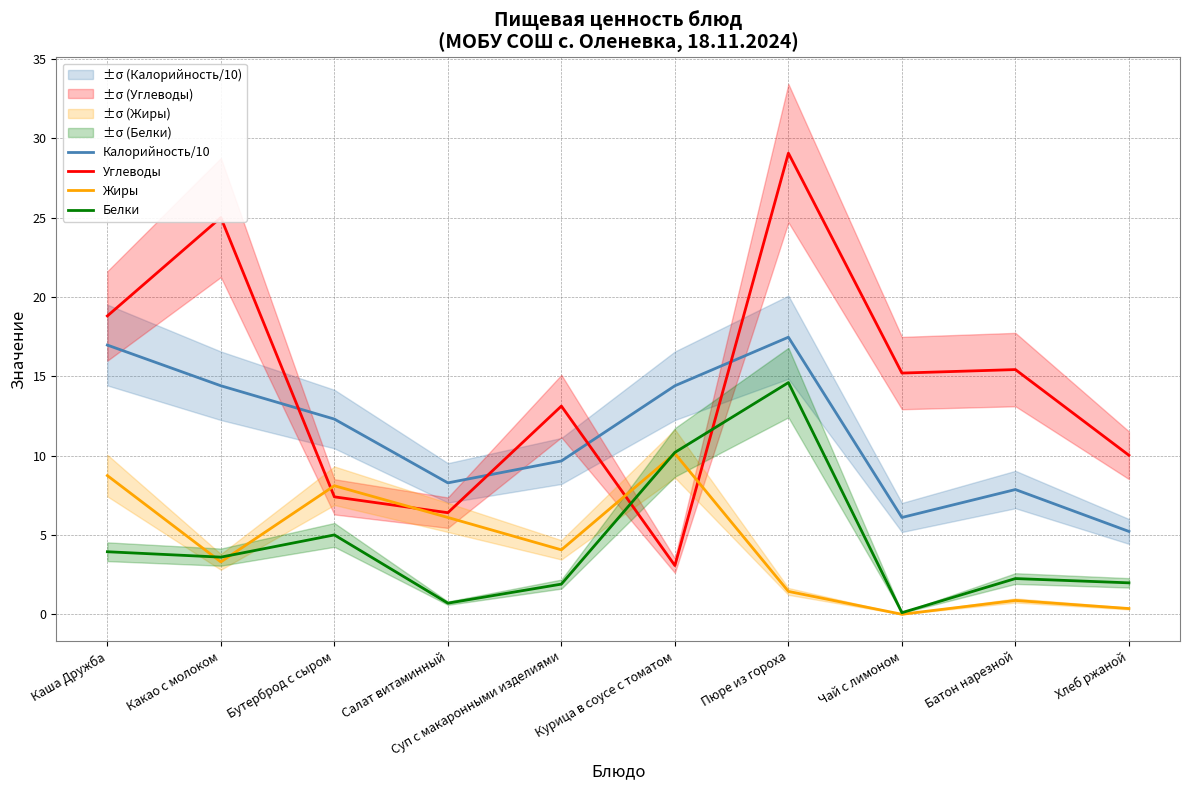

True or false: Жиры has a value of 0.9 at Батон нарезной.

True